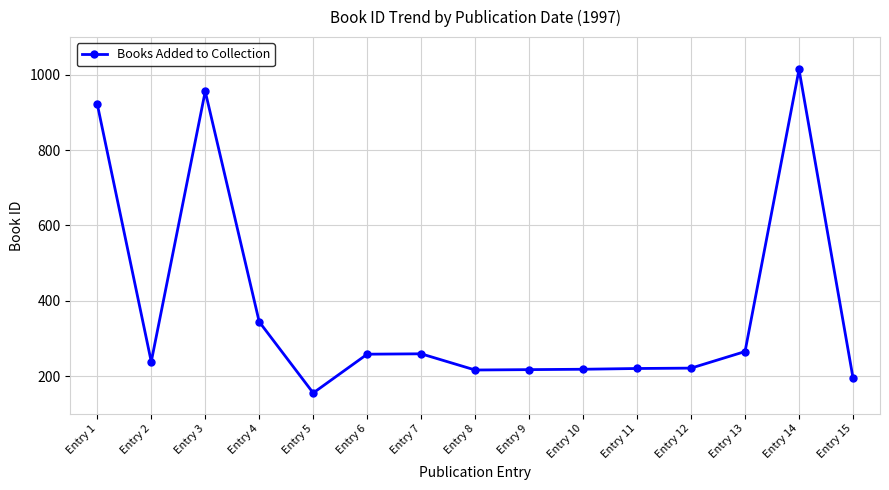

What is the change in value from Entry 7 to Entry 12?

-38